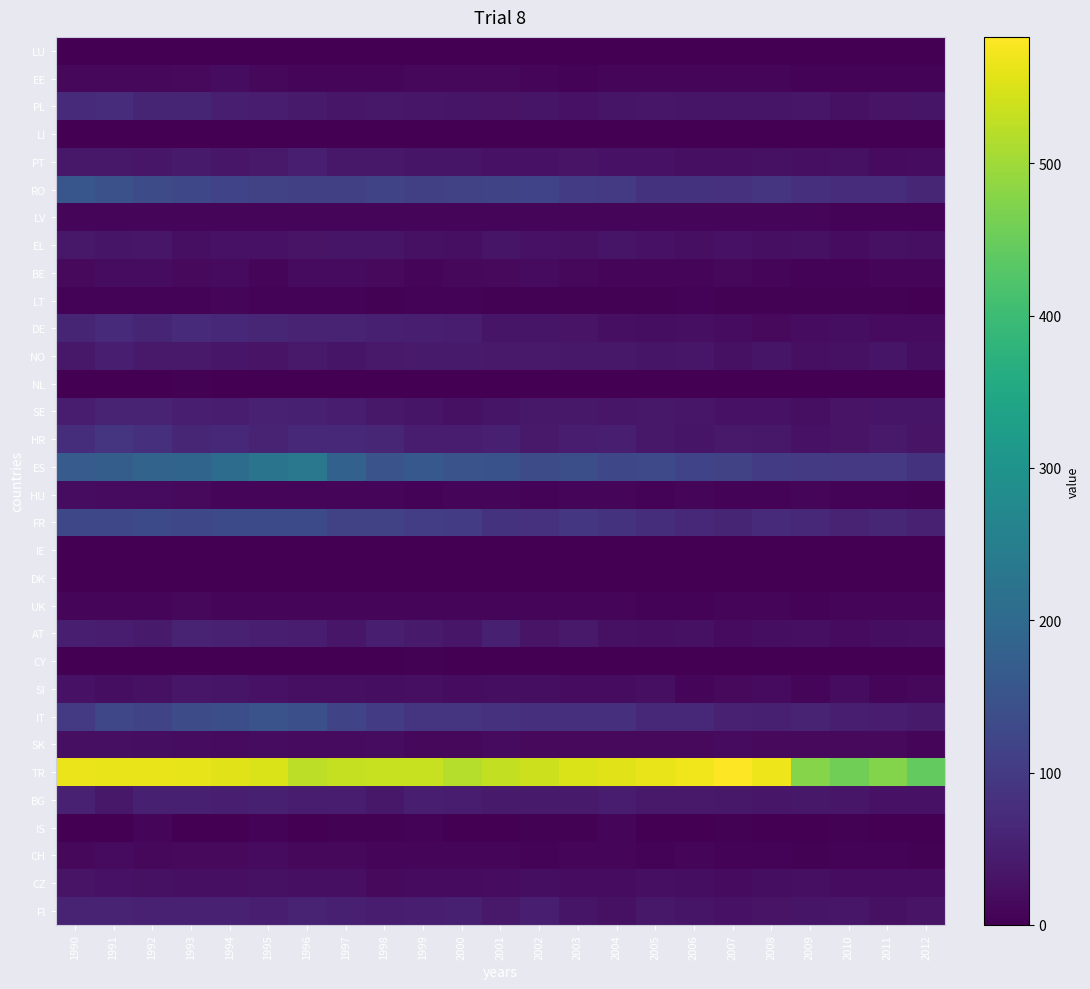

At 1993, list the series in order from largest to smallest.

TR, ES, IT, RO, FR, DE, HR, PL, AT, FI, BG, SE, PT, NO, SI, CZ, EL, SK, HU, CH, EE, BE, UK, LV, LT, NL, IE, CY, IS, LU, LI, DK